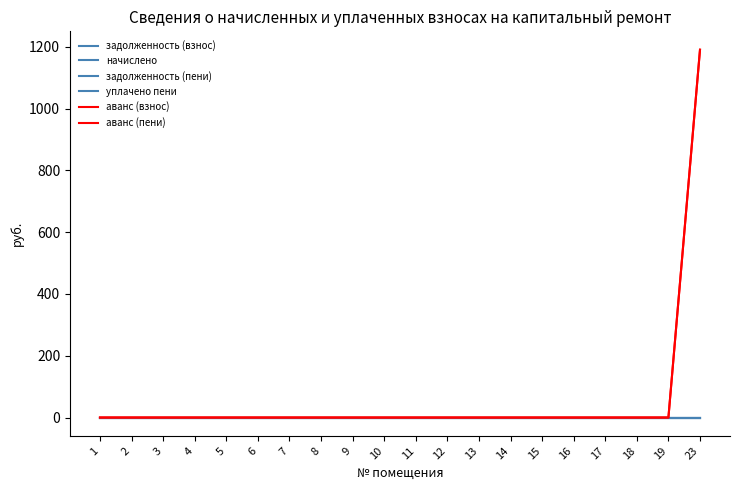

Does the chart display data point markers on the line(s)?

No